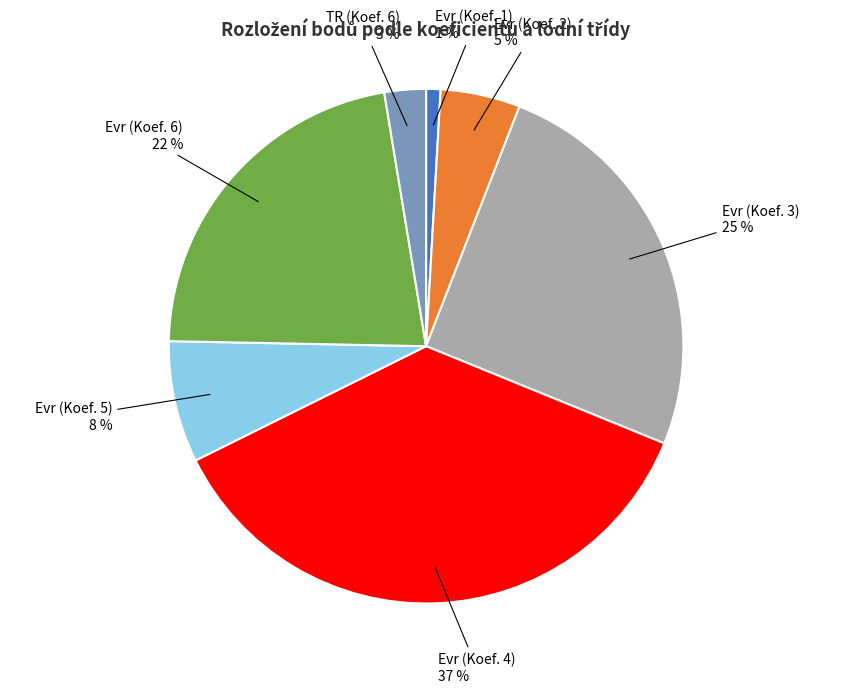

To the nearest percent, what is the difference between the largest and smallest slice percentages?

36%